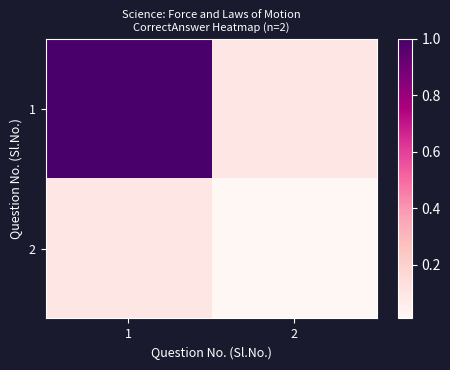

What is the spread (max minus min) of values at 2?

0.1